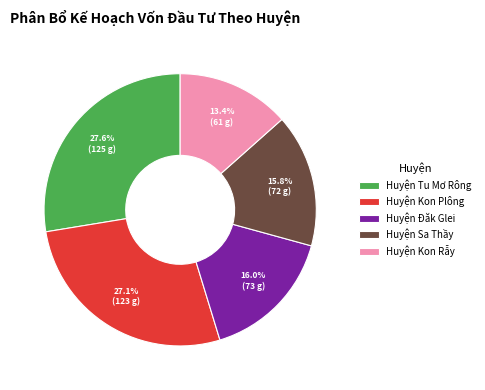

What percentage is NOT represented by Huyện Đăk Glei?

84.0%